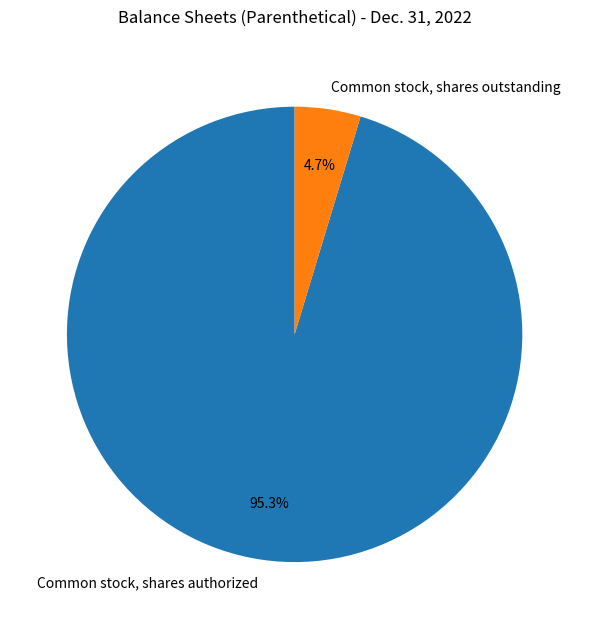

How much of the chart is everything except Common stock, shares authorized?

4.7%